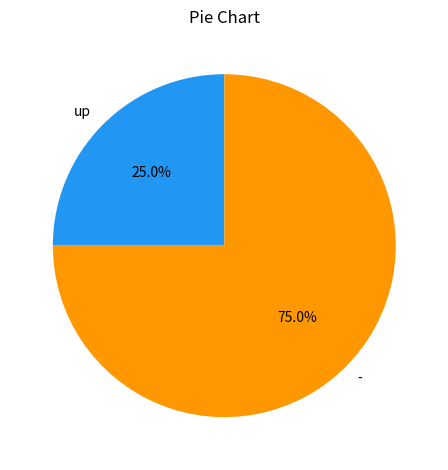

Which category has the biggest portion of the pie?

-